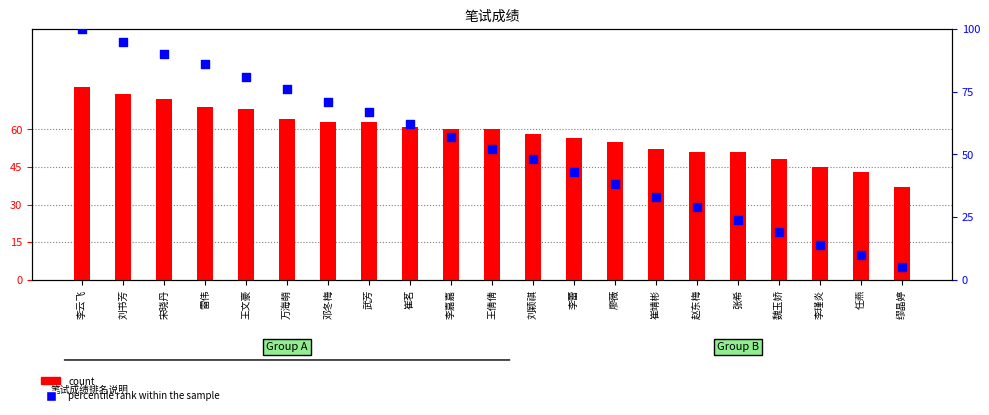

Which series reaches the minimum Y coordinate?

percentile rank within the sample